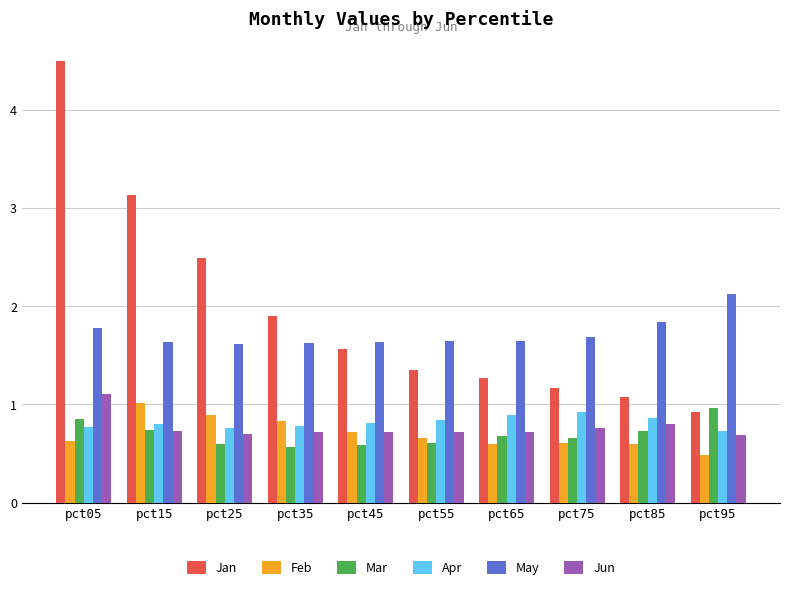

Is the value of May at pct25 greater than the value of Jan at pct95?

Yes